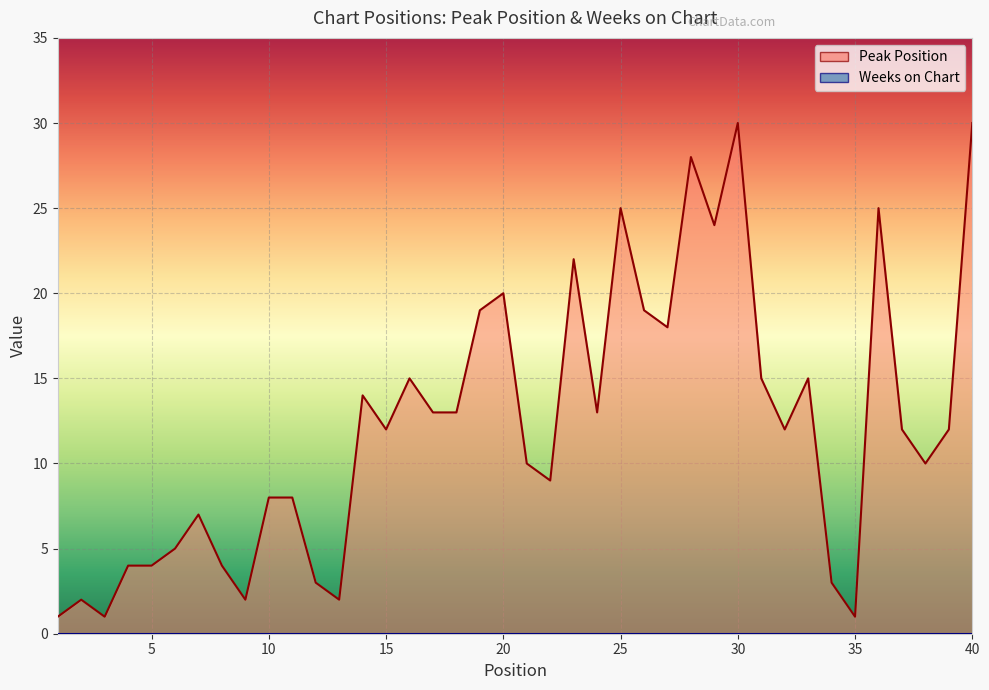

How many points are higher than both their immediate neighbors (excluding endpoints)?

11